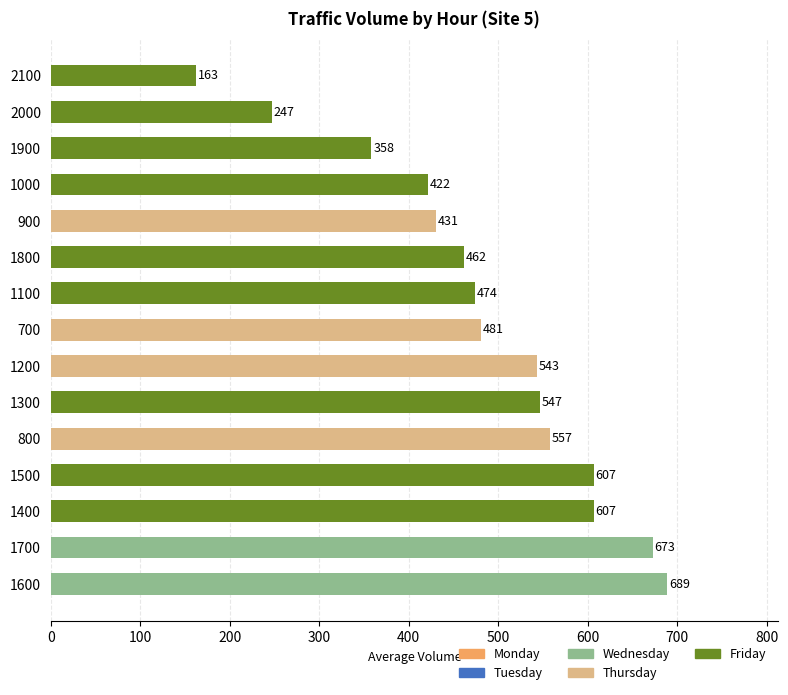

Read the value at 1500.

606.6